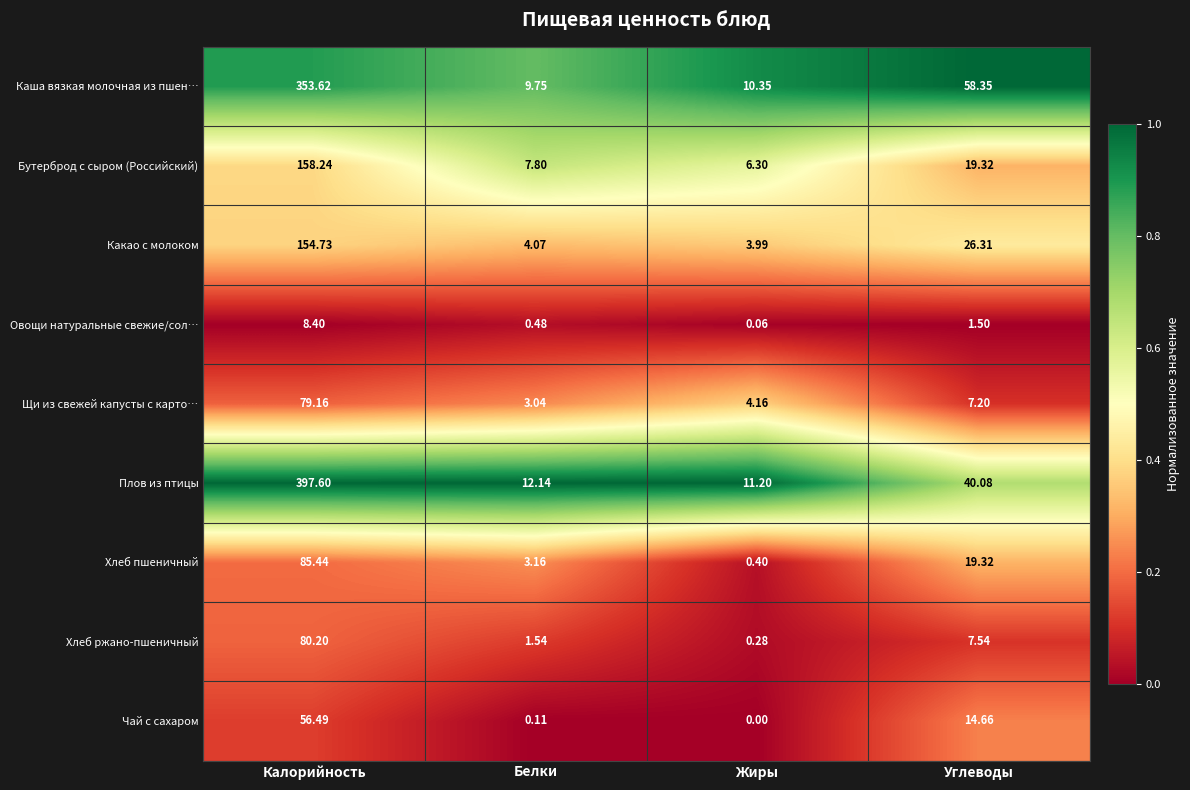

Rank the series at Жиры from highest to lowest value.

Плов из птицы, Каша вязкая молочная из пшен…, Бутерброд с сыром (Российский), Щи из свежей капусты с карто…, Какао с молоком, Хлеб пшеничный, Хлеб ржано-пшеничный, Овощи натуральные свежие/сол…, Чай с сахаром